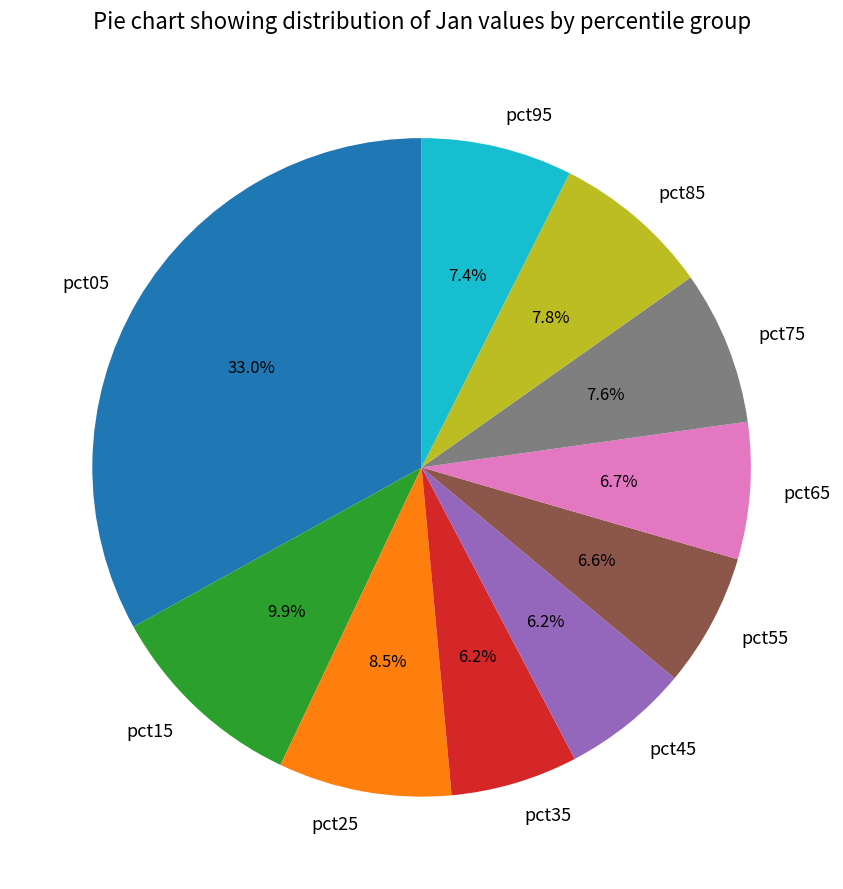

Does pct85 account for over 50% of the chart?

No